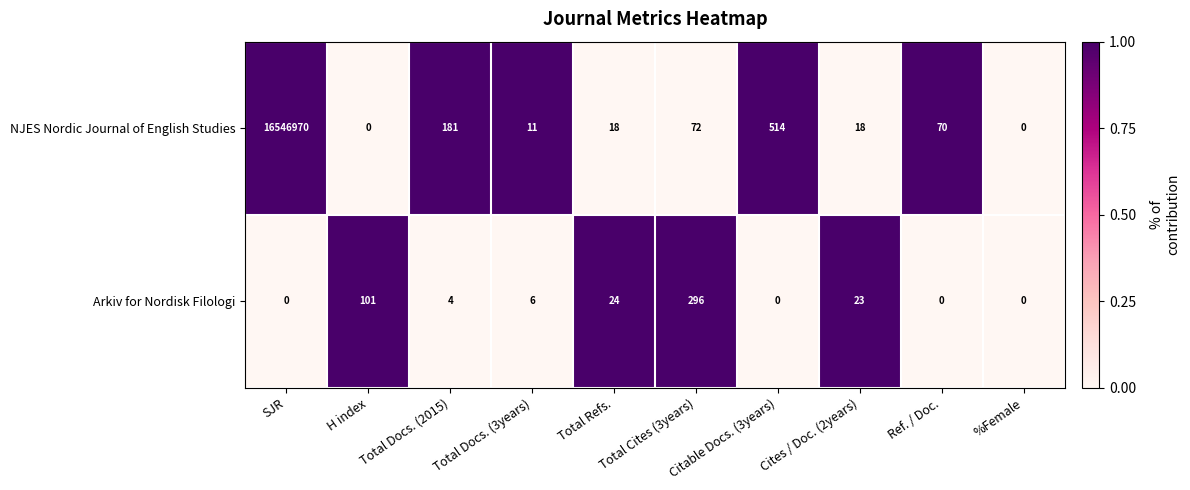

Count the number of data series in this chart.

2